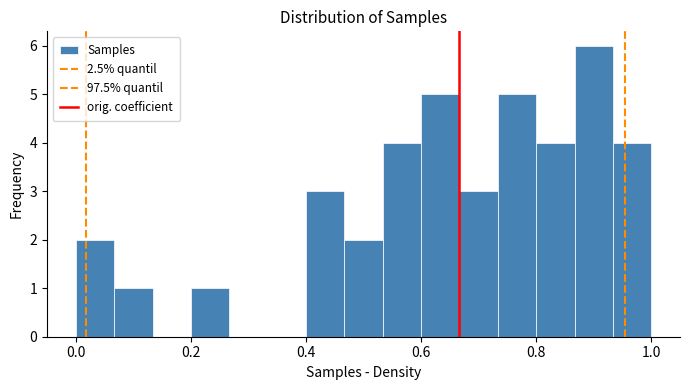

Read against the x-axis, roughly where is the centre of the tallest bar?

0.90